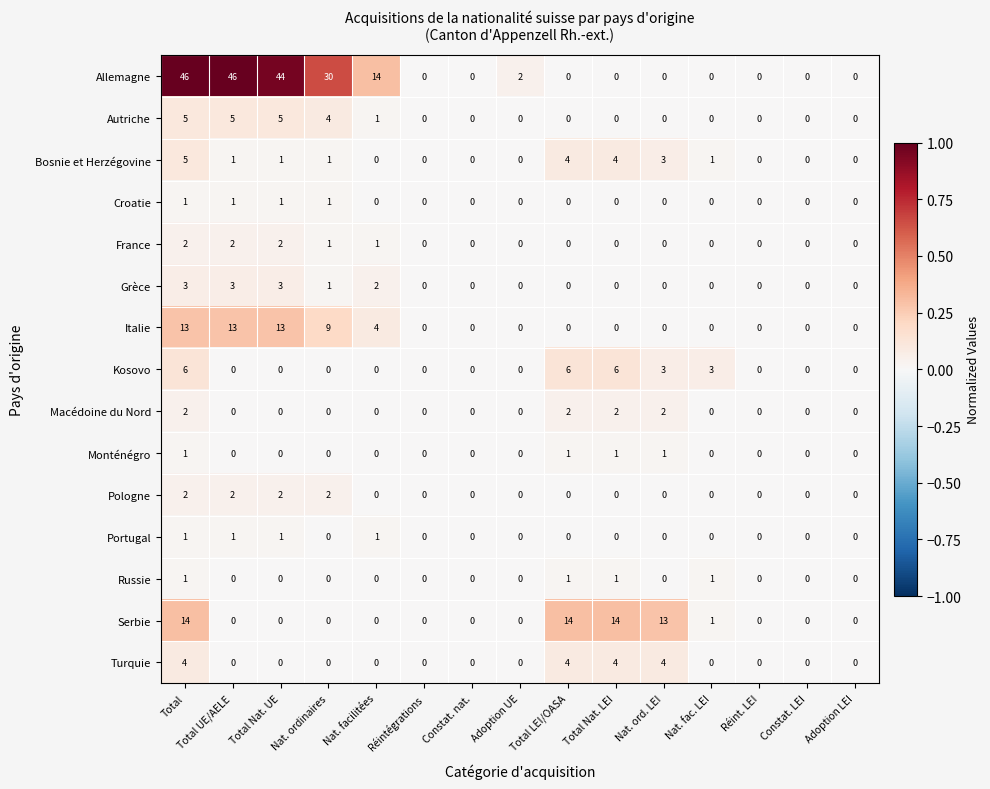

Count the Grèce values in the range 0 to 2.

12